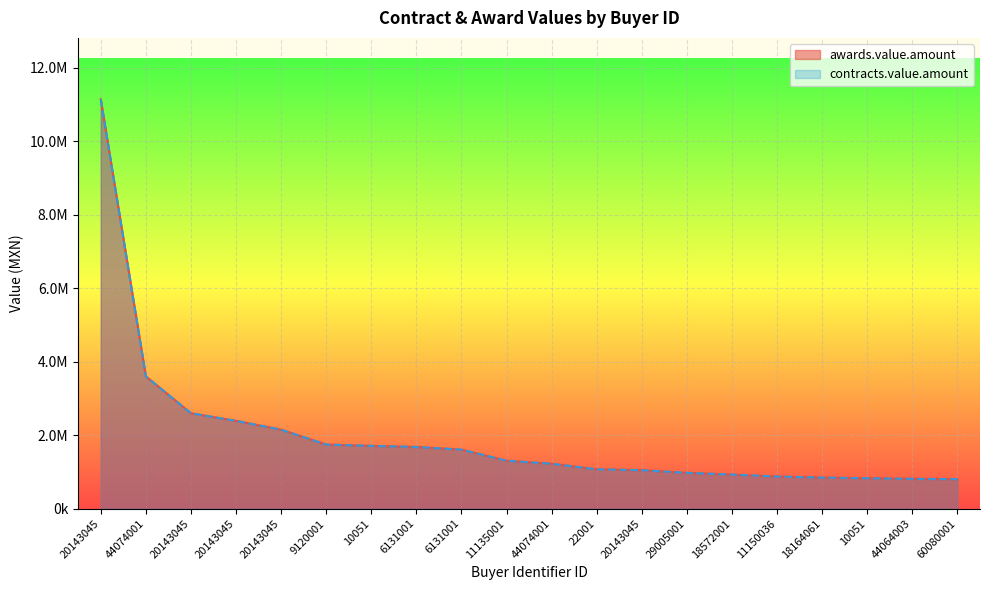

At which category is the sum across all series the highest?

20143045